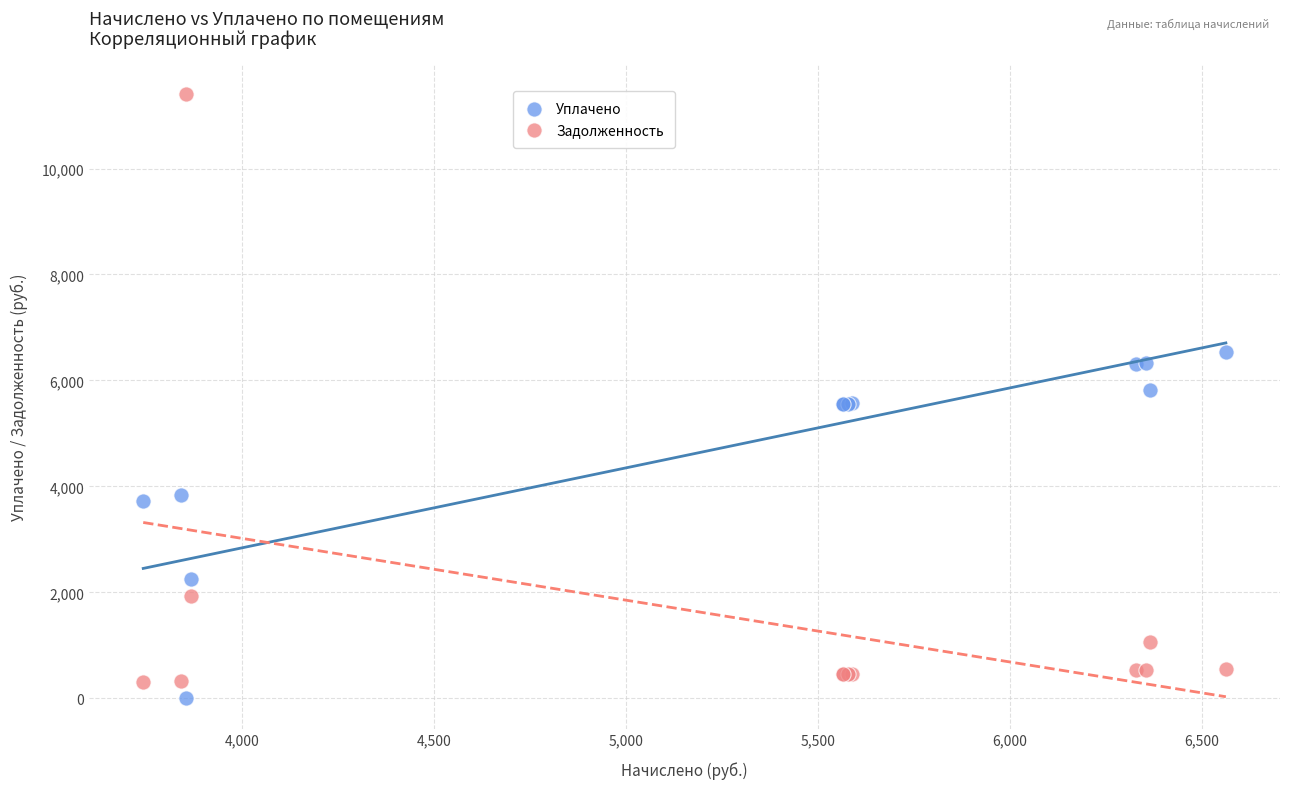

What is the X range (max minus min) for the scatter plot?

2819.5